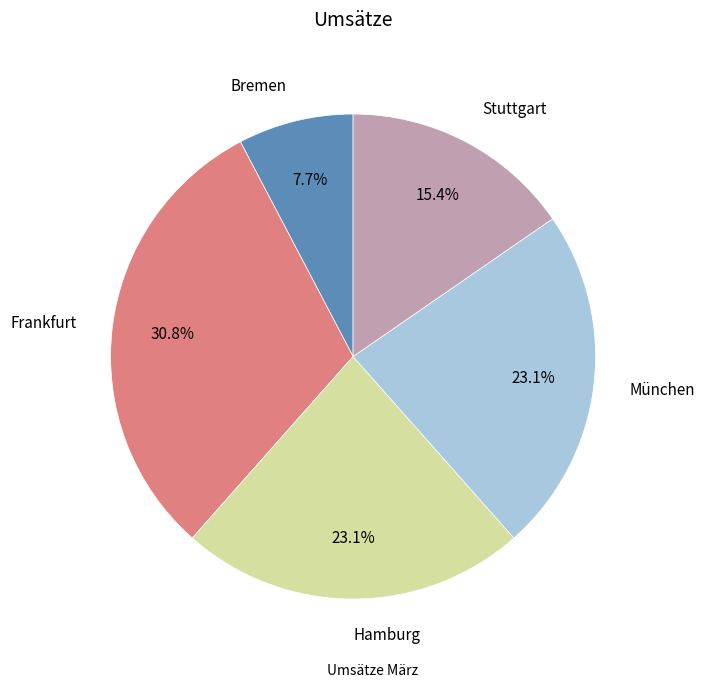

Is there any slice that represents more than half of the pie?

No